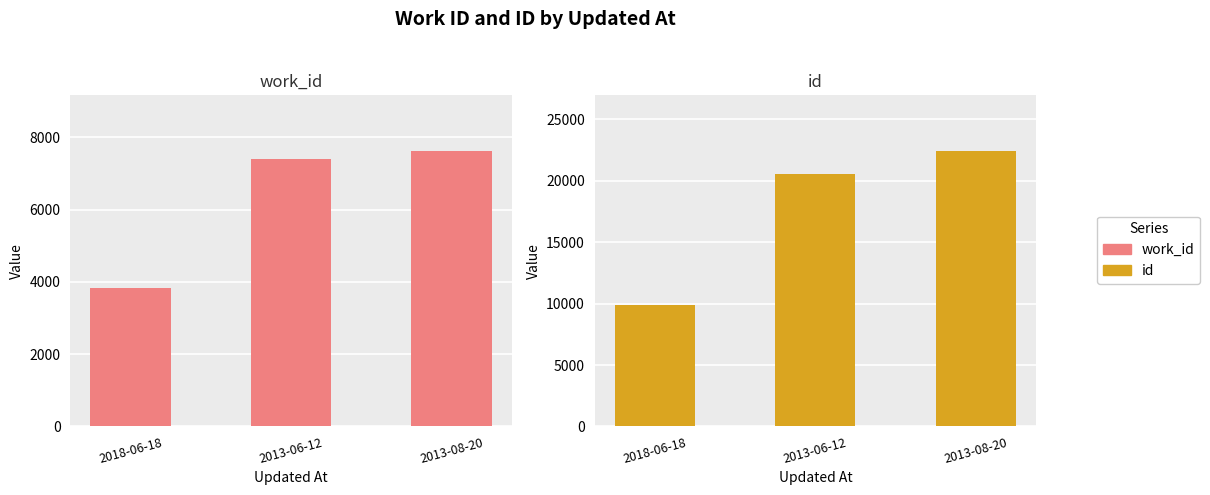

Where is id nearest to the value 16166?

2013-06-12